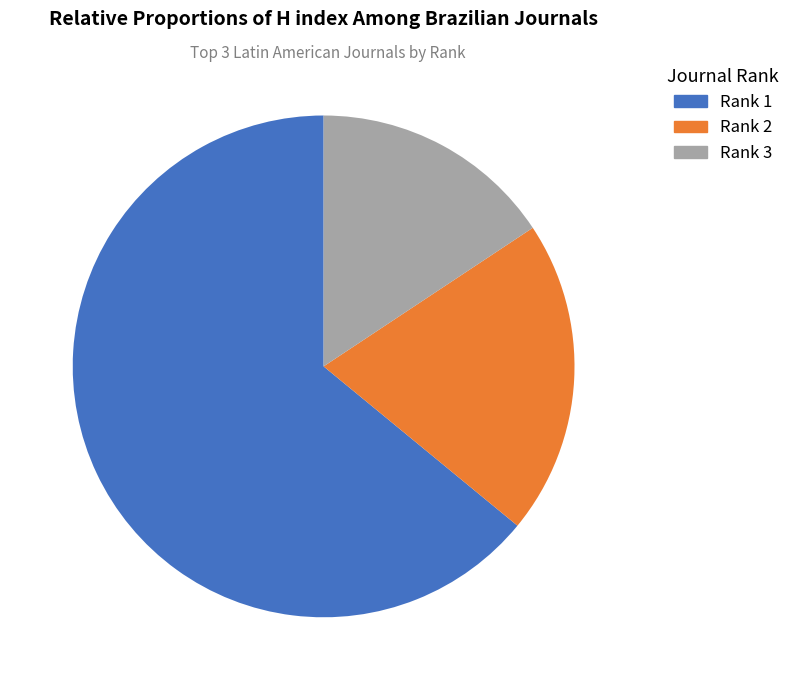

How many segments does this pie chart have?

3